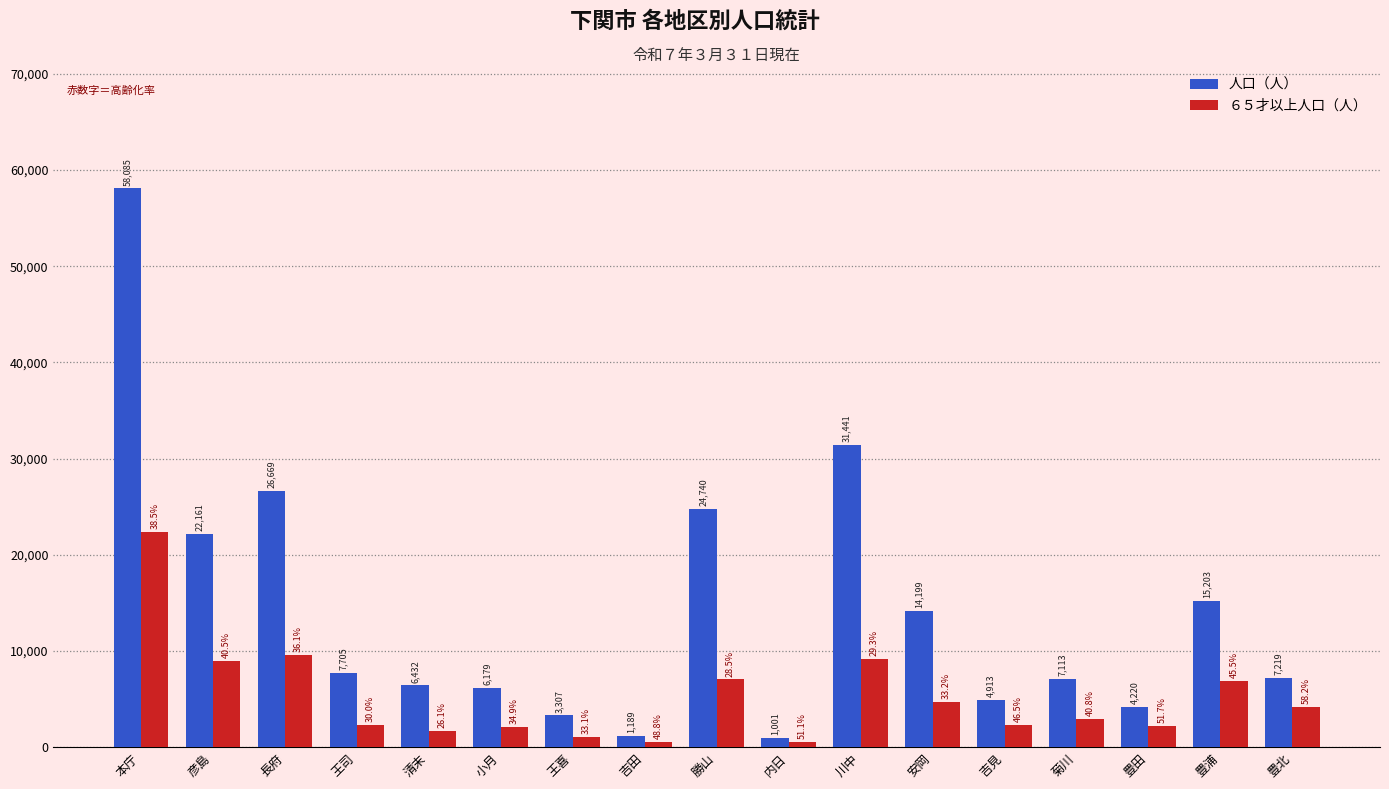

What value does the 人口（人） series have at 王司, to the nearest 50?

7700